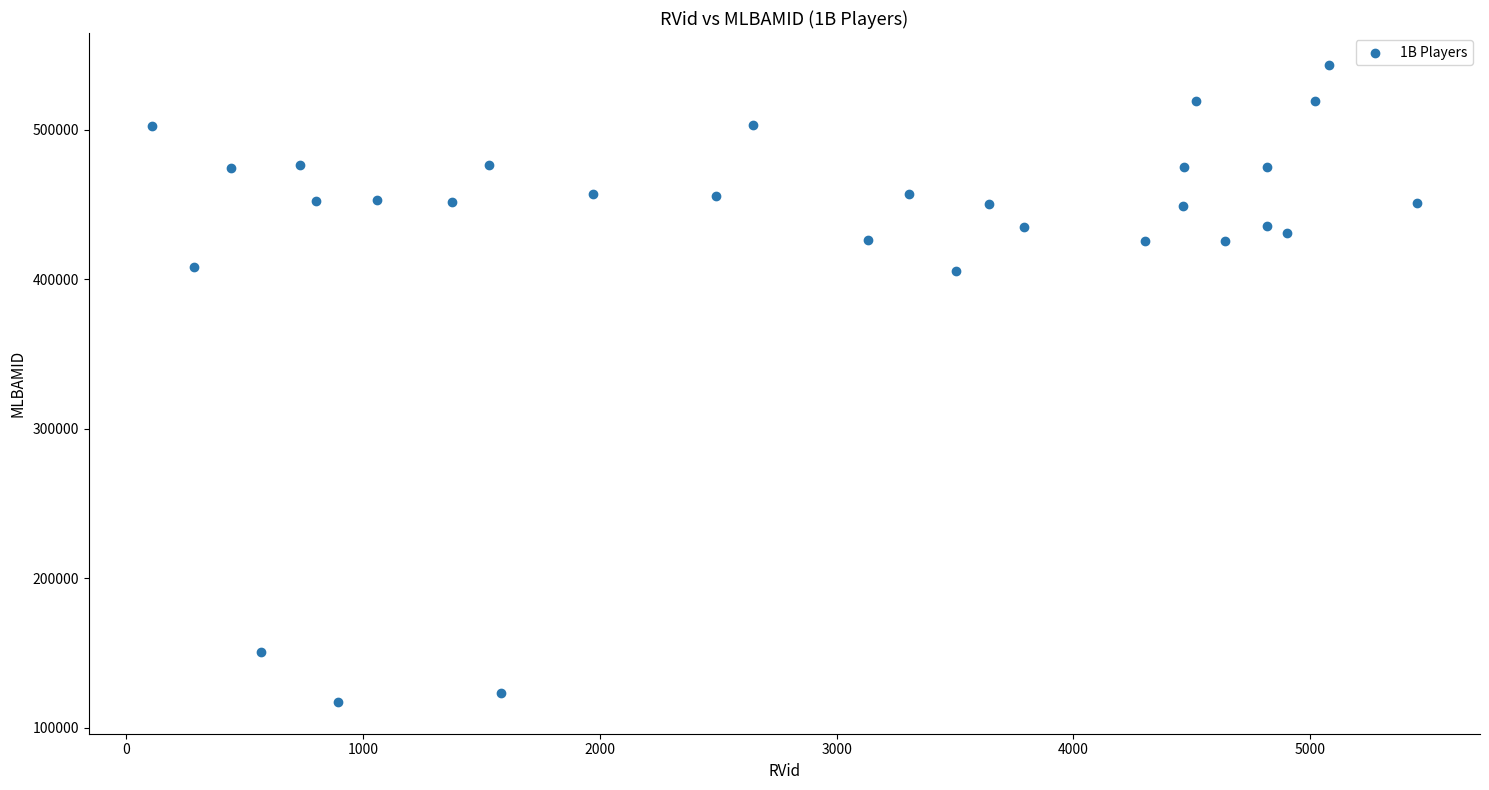

What is the range of Y values (max minus min)?

426089